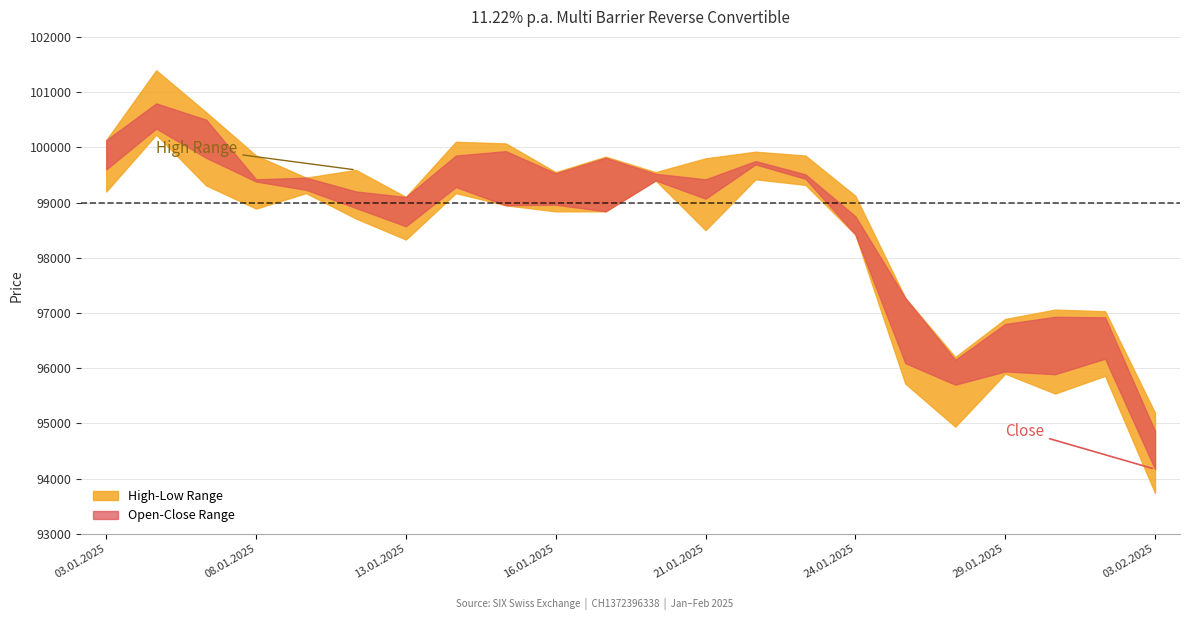

Which series has the largest range (max minus min)?

Low